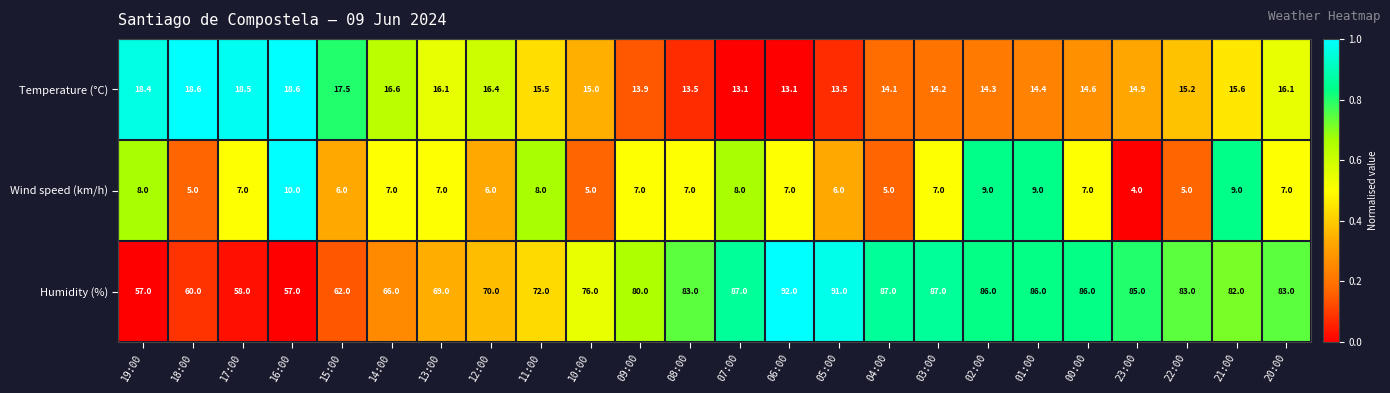

At which category is the sum across all series the highest?

06:00